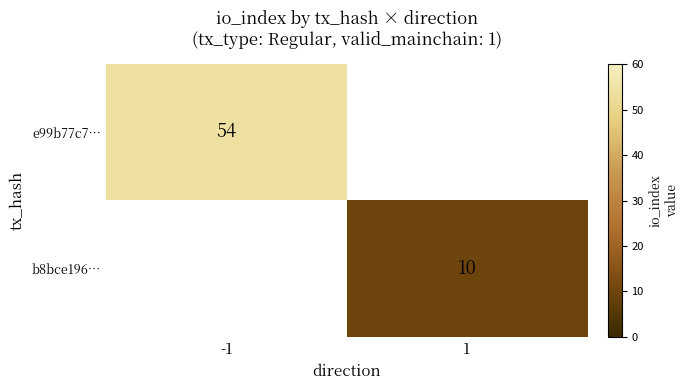

The value of b8bce196… at 1 is 10. True or false?

True